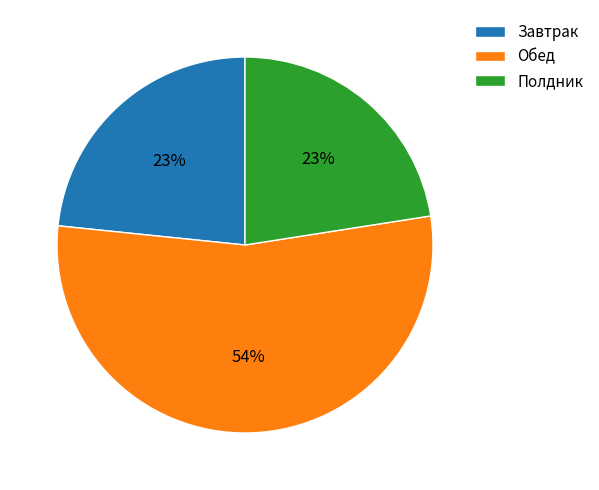

Is Обед the majority of the pie?

Yes